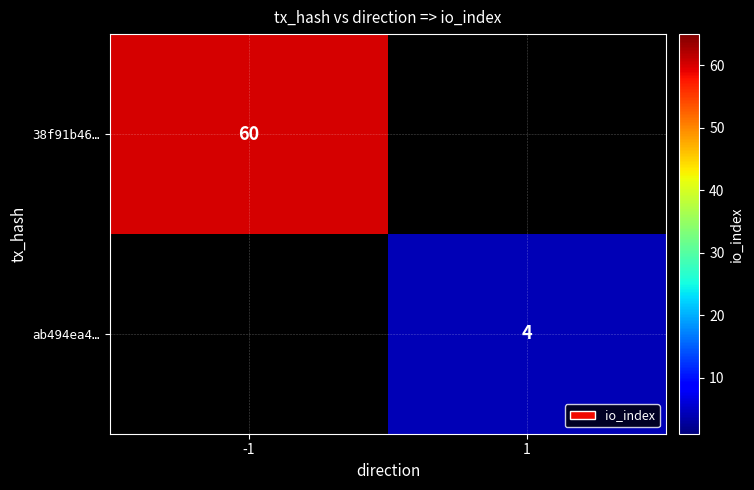

True or false: ab494ea4… has a value of 4 at 1.

True